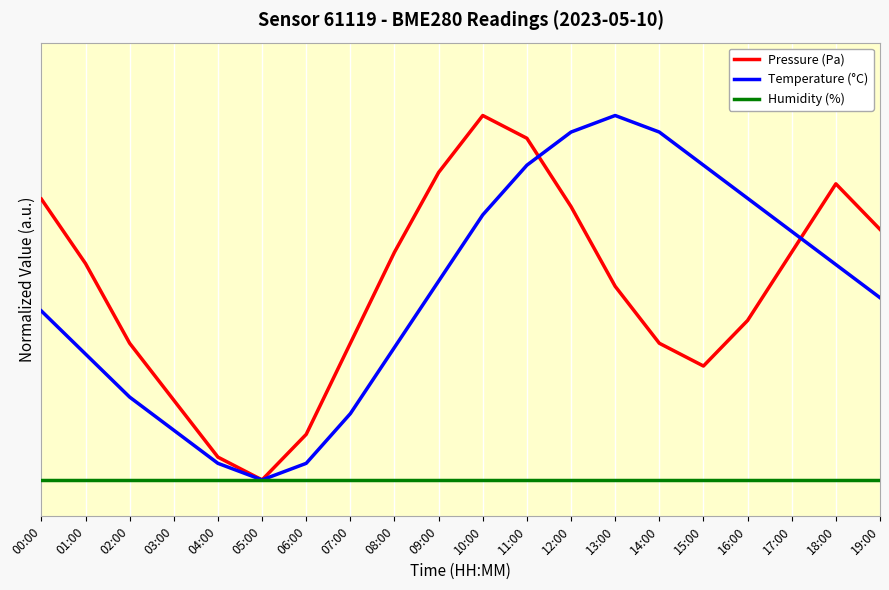

Between which two adjacent categories do Temperature (°C) and Pressure (Pa) first intersect?

11:00 and 12:00